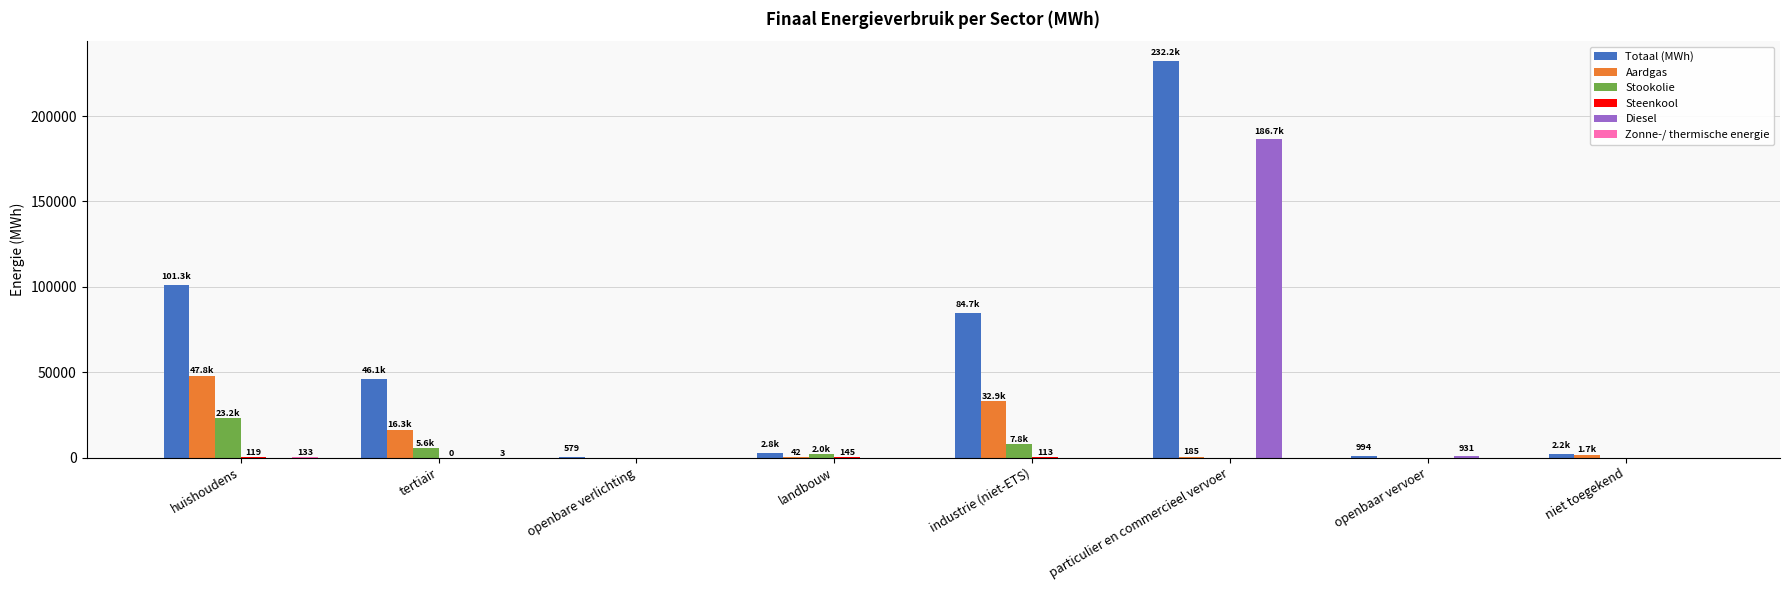

What is the maximum value shown in the chart?

232241.1